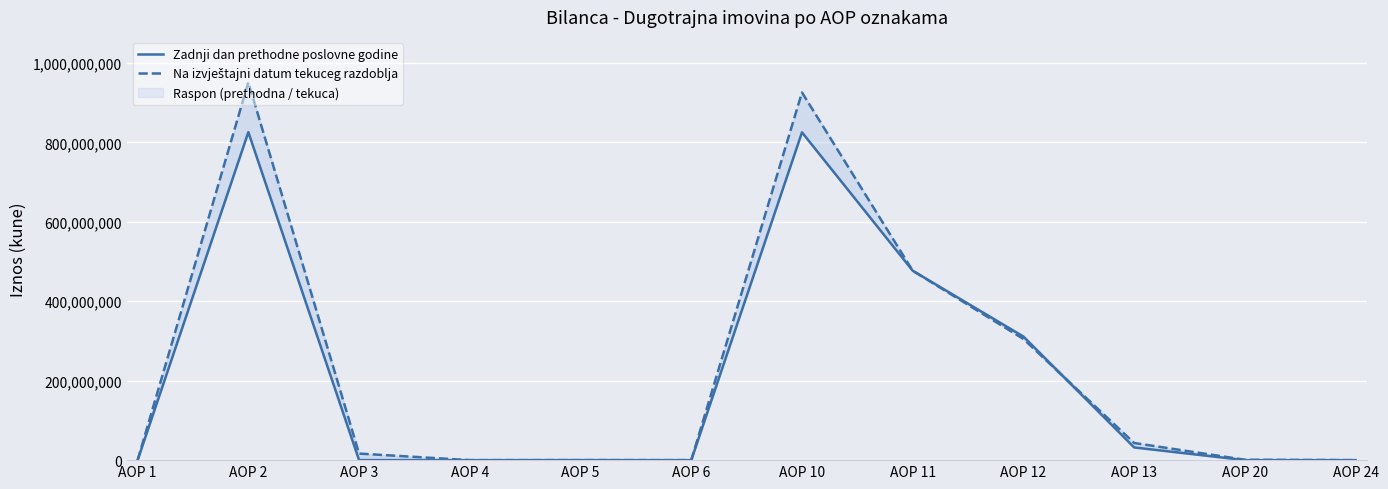

What is the difference between the highest and lowest values at AOP 11?

1